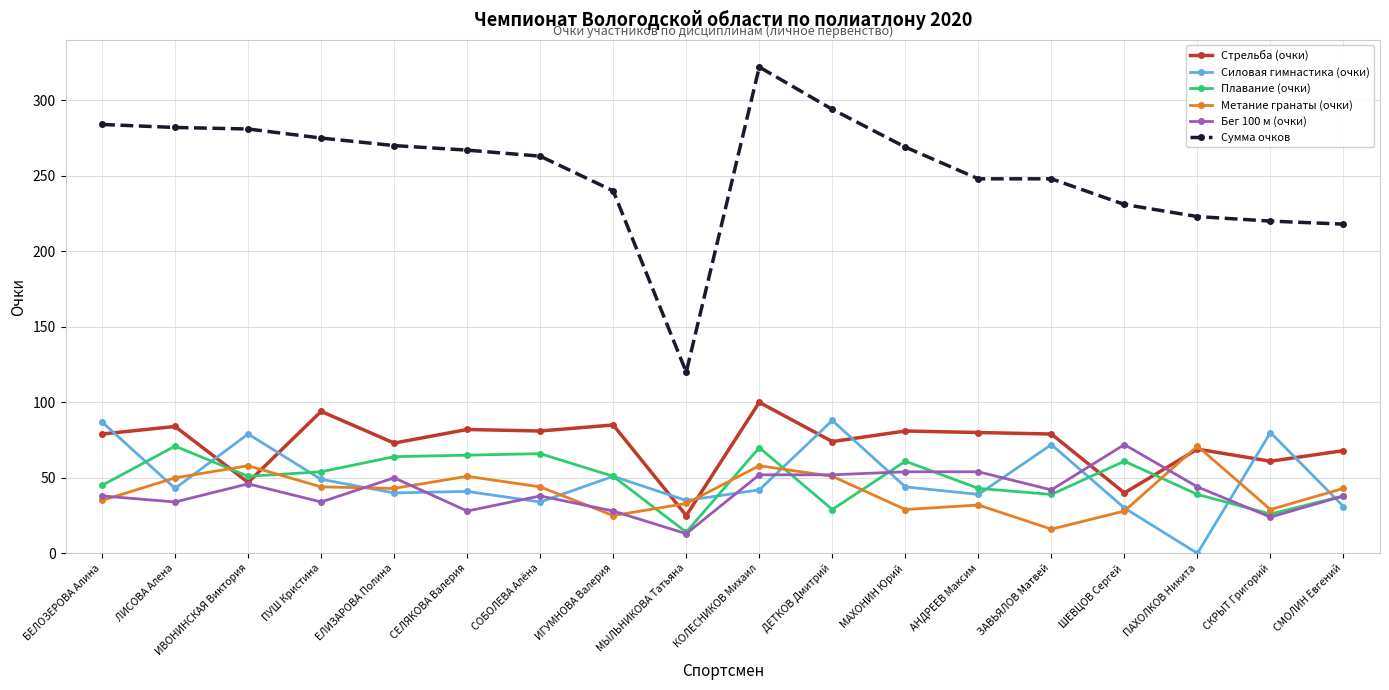

What is the label of the 1st point from the left?

БЕЛОЗЕРОВА Алина